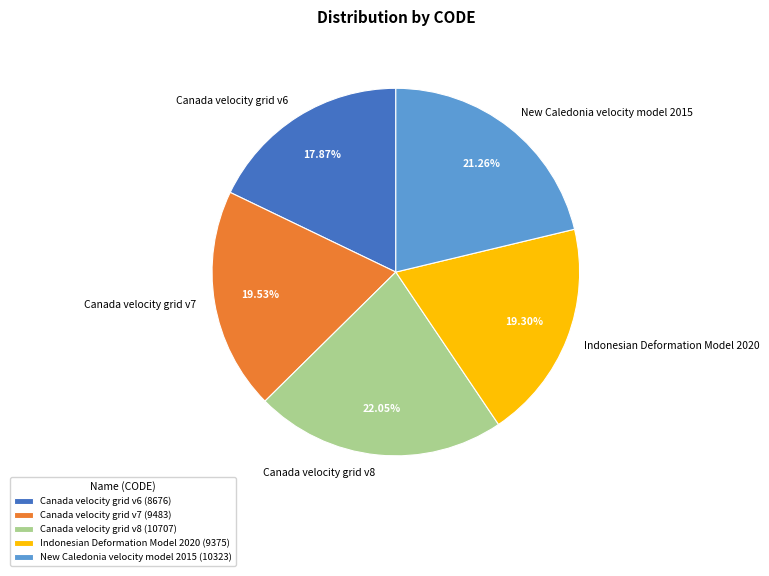

Is there a majority slice in this chart?

No